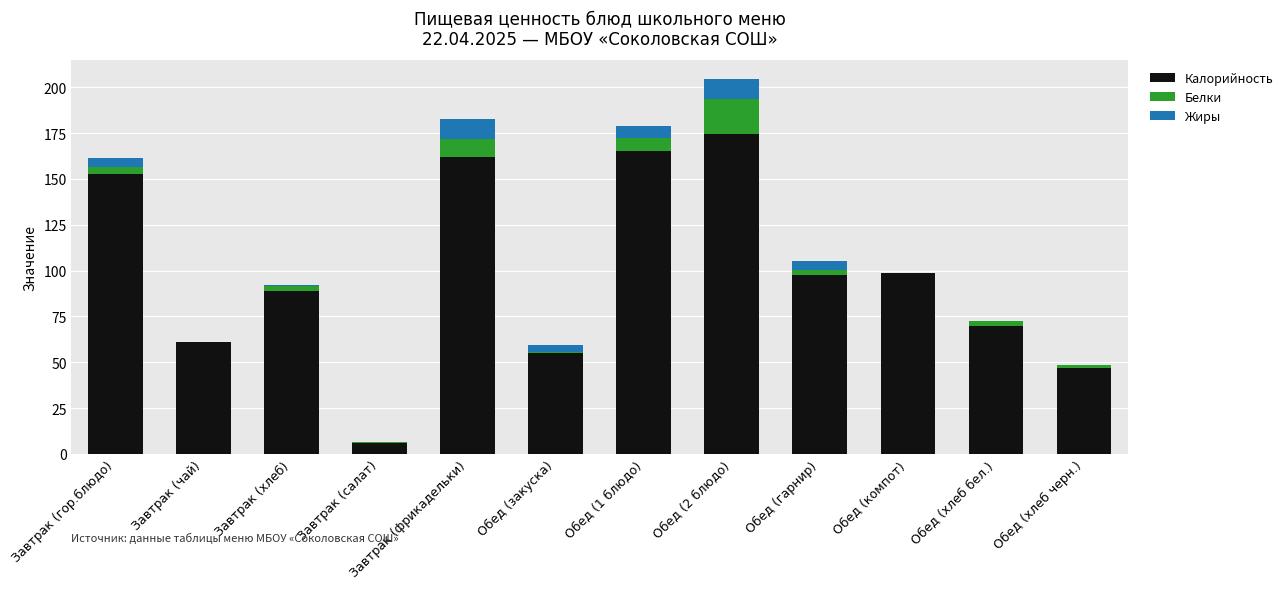

True or false: Калорийность has a value of 77.8 at Обед (хлеб черн.).

False